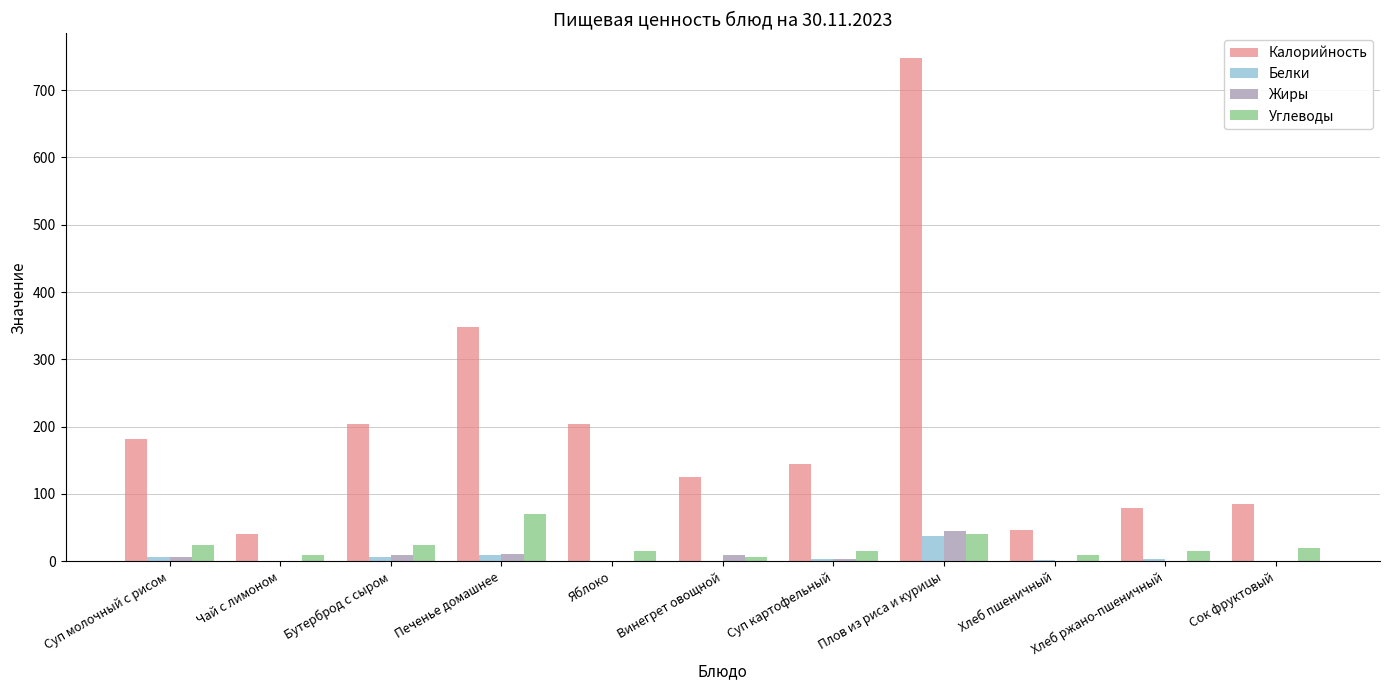

At which label does Белки first exceed 3?

Суп молочный с рисом